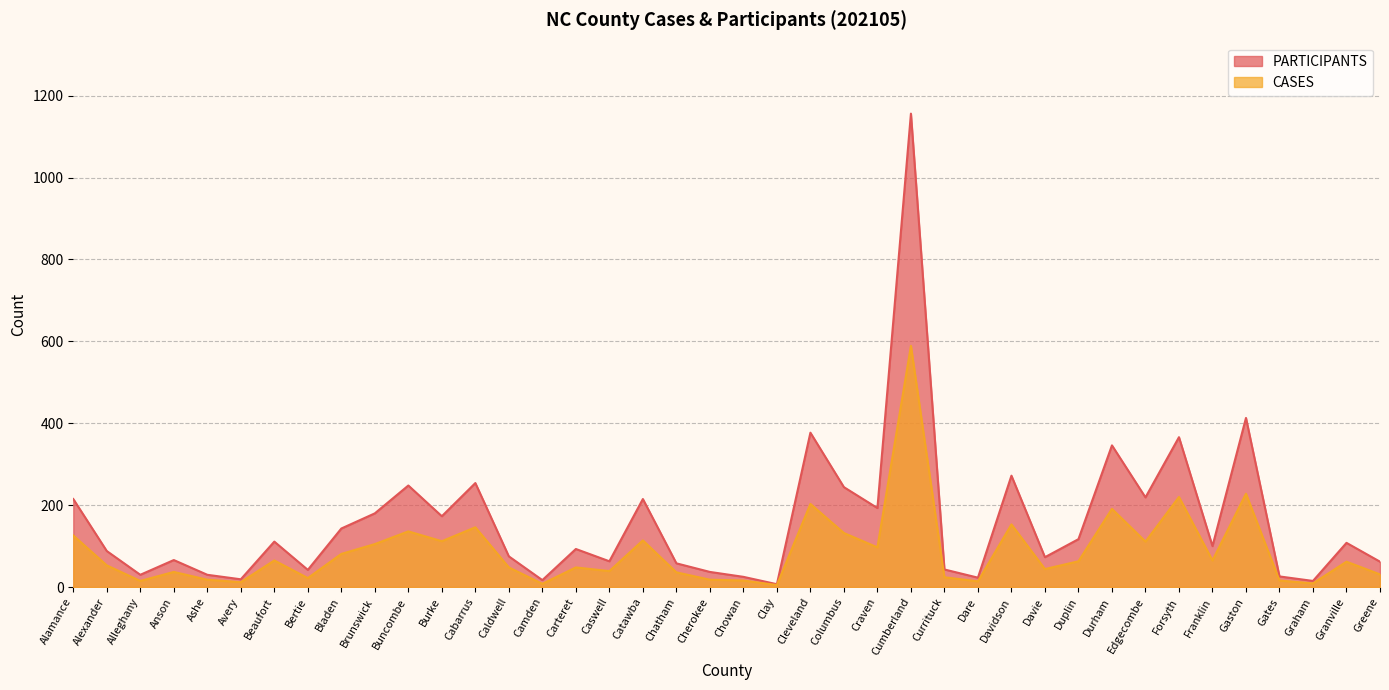

Reading left to right, transcribe all the data shown in this chart.

PARTICIPANTS: Alamance=215	Alexander=88	Alleghany=30	Anson=66	Ashe=30	Avery=19	Beaufort=111	Bertie=42	Bladen=143	Brunswick=180	Buncombe=248	Burke=173	Cabarrus=254	Caldwell=75	Camden=17	Carteret=93	Caswell=63	Catawba=215	Chatham=58	Cherokee=37	Chowan=25	Clay=7	Cleveland=377	Columbus=244	Craven=193	Cumberland=1156	Currituck=43	Dare=23	Davidson=272	Davie=73	Duplin=117	Durham=346	Edgecombe=219	Forsyth=366	Franklin=100	Gaston=413	Gates=26	Graham=15	Granville=108	Greene=62
CASES: Alamance=126	Alexander=53	Alleghany=15	Anson=37	Ashe=18	Avery=12	Beaufort=65	Bertie=22	Bladen=81	Brunswick=105	Buncombe=136	Burke=112	Cabarrus=146	Caldwell=48	Camden=8	Carteret=48	Caswell=39	Catawba=114	Chatham=36	Cherokee=18	Chowan=16	Clay=5	Cleveland=203	Columbus=132	Craven=97	Cumberland=589	Currituck=24	Dare=14	Davidson=153	Davie=44	Duplin=63	Durham=191	Edgecombe=111	Forsyth=220	Franklin=65	Gaston=228	Gates=16	Graham=9	Granville=62	Greene=31